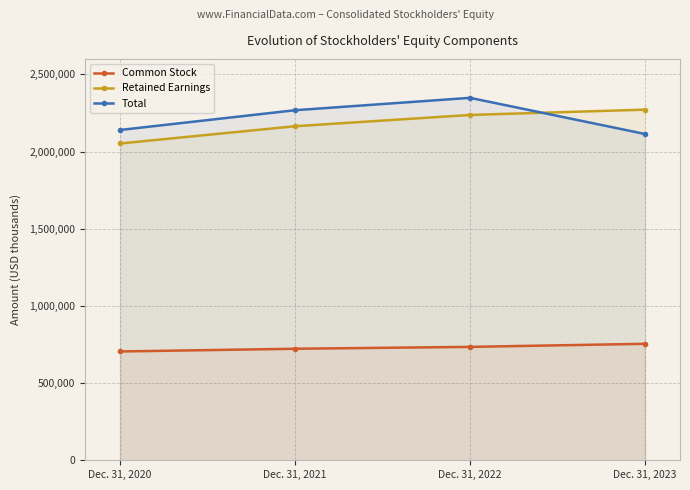

Which series has the widest spread of values?

Total